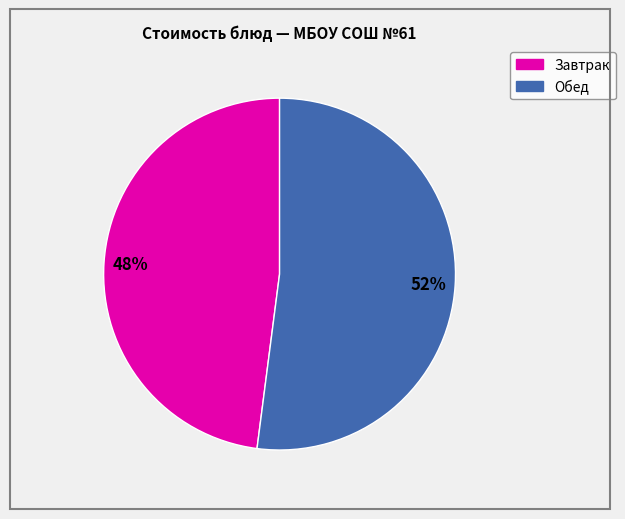

To the nearest percent, what is the average slice percentage?

50%